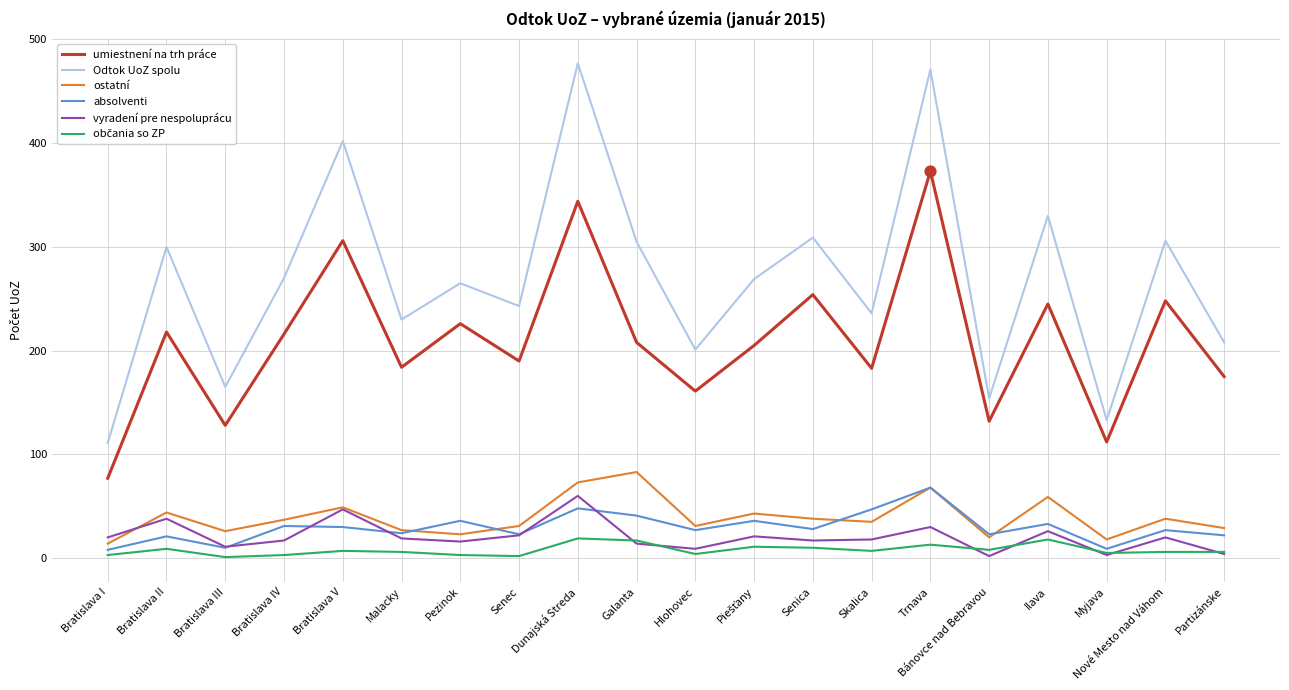

Which series has the widest spread of values?

Odtok UoZ spolu